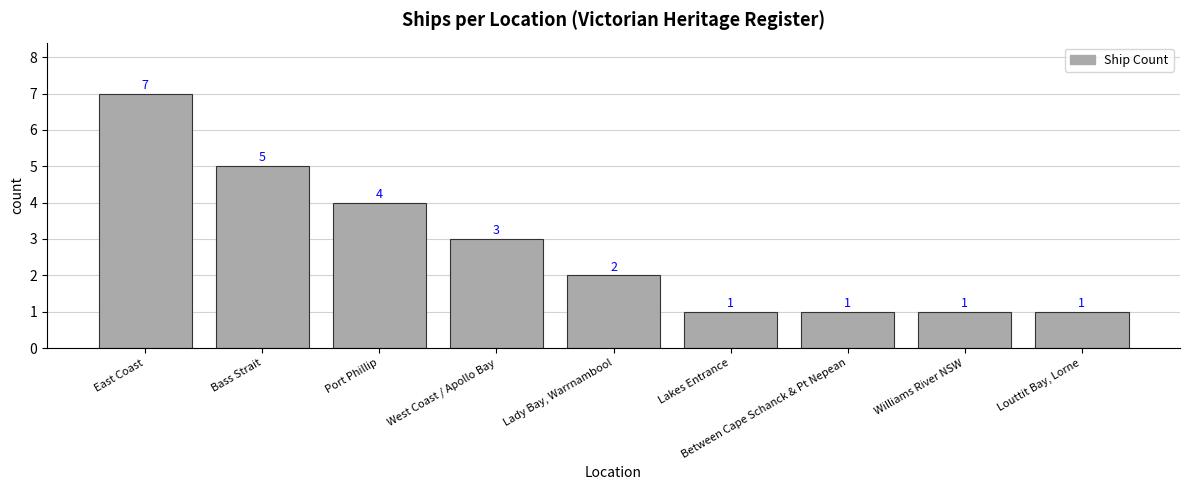

At which label is the value closest to 4?

Port Phillip